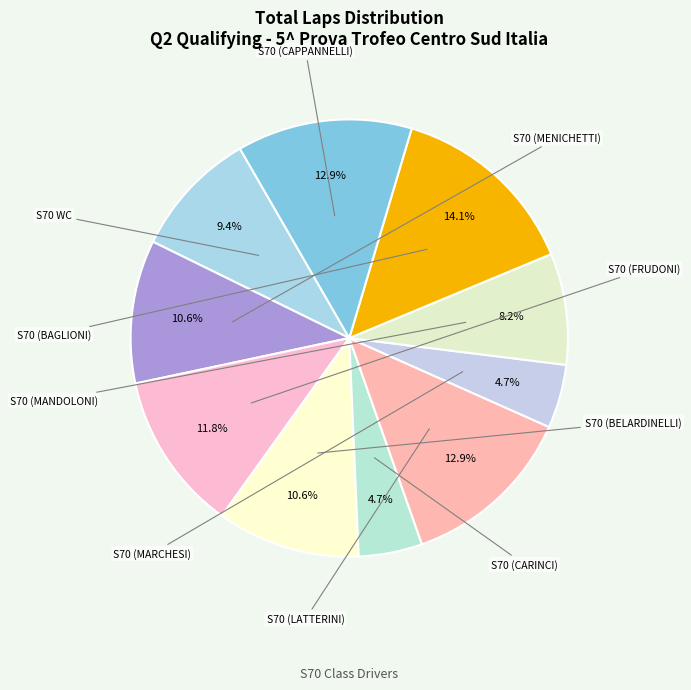

What percentage is the S70 WC slice, to the nearest percent?

9%